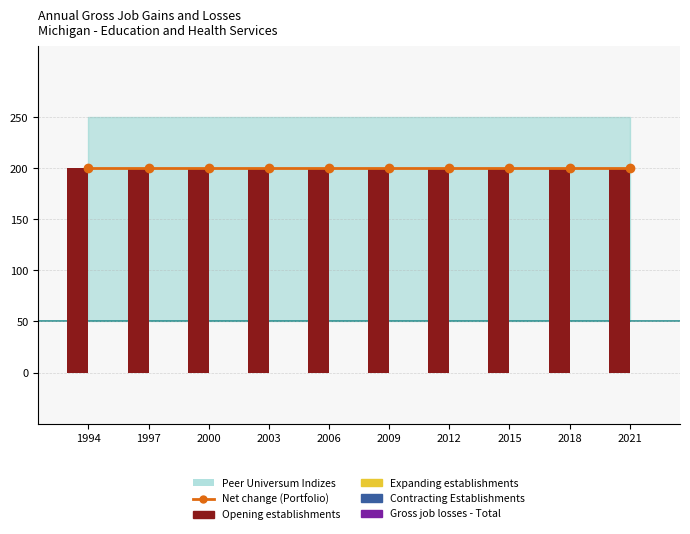

What is the value of the Net change (Portfolio) bar at the 2nd from the left?

200